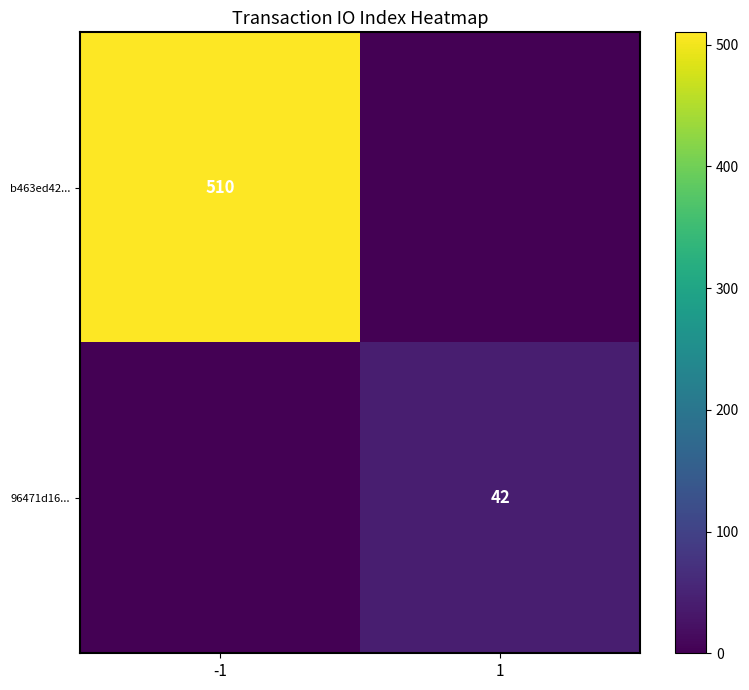

Is it true that b463ed42... equals 510 at -1?

True